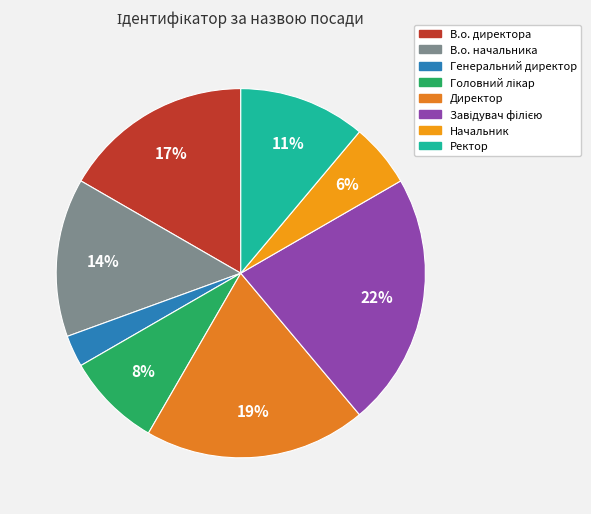

How many slices are in this pie chart?

8